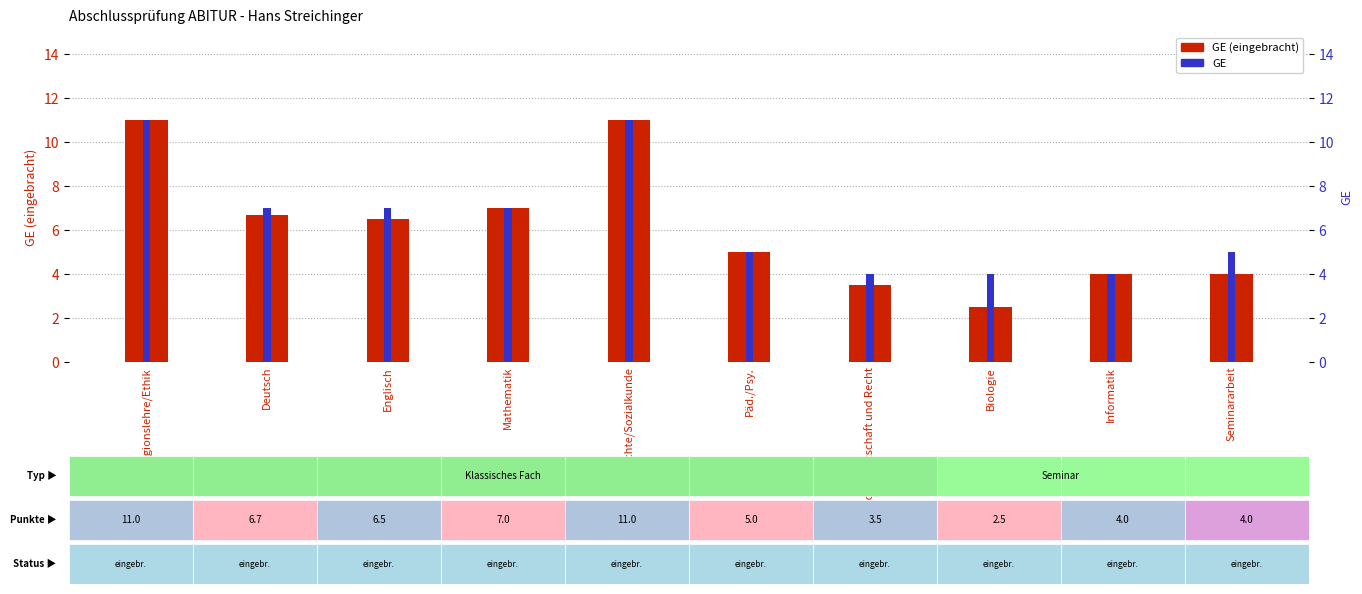

What is the difference between the GE (eingebracht) values at Seminararbeit and Deutsch?

2.7